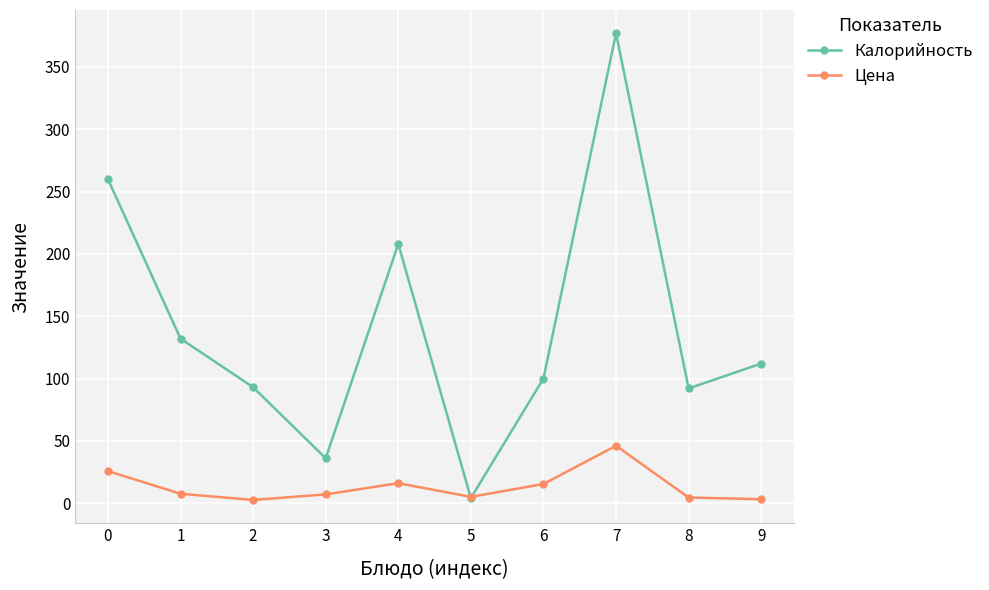

Which series has the largest total across all categories?

Калорийность